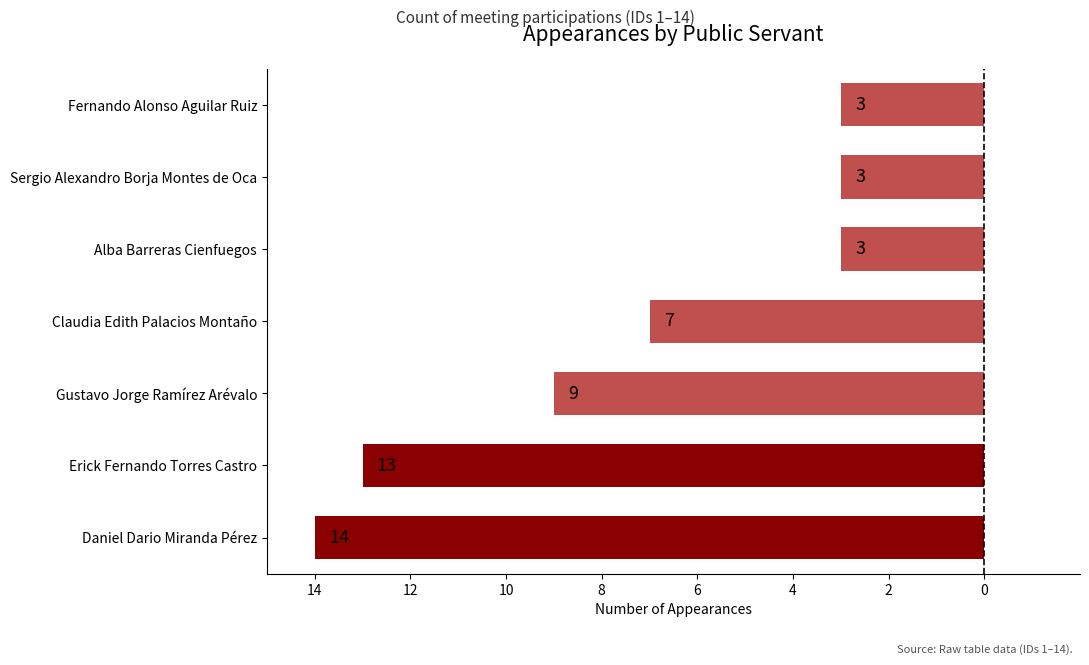

Where is the data nearest to the value -8?

Gustavo Jorge Ramírez Arévalo